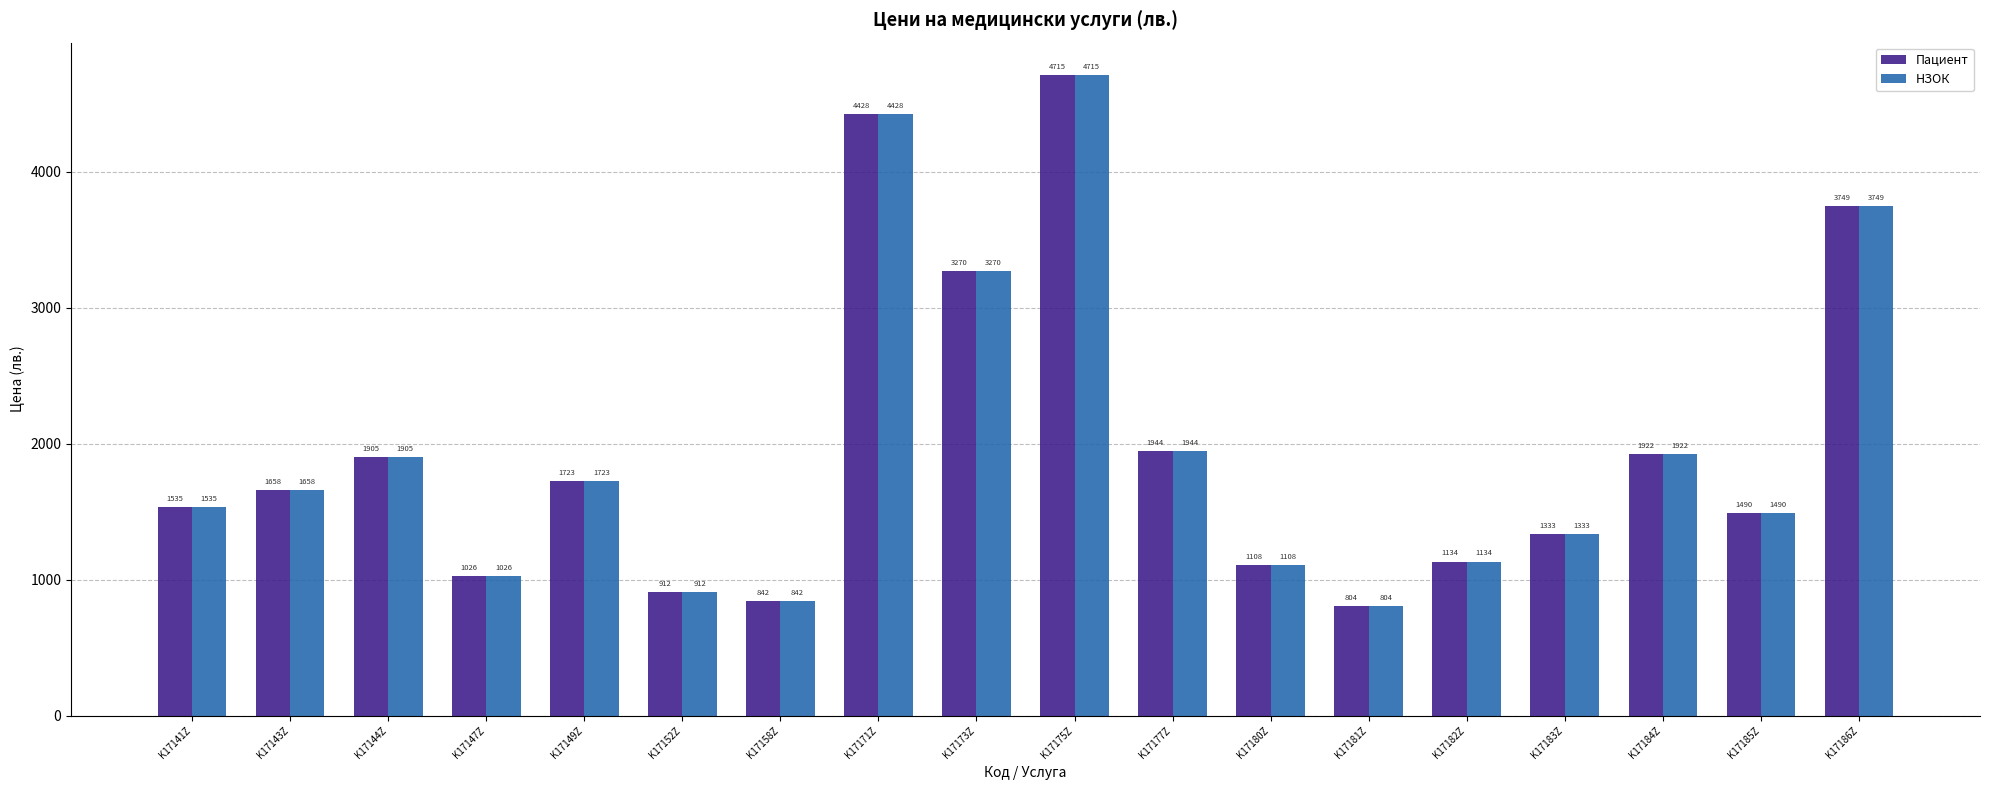

List the labels in order of НЗОК value, largest first.

K17175Z, K17171Z, K17186Z, K17173Z, K17177Z, K17184Z, K17144Z, K17149Z, K17143Z, K17141Z, K17185Z, K17183Z, K17182Z, K17180Z, K17147Z, K17152Z, K17158Z, K17181Z